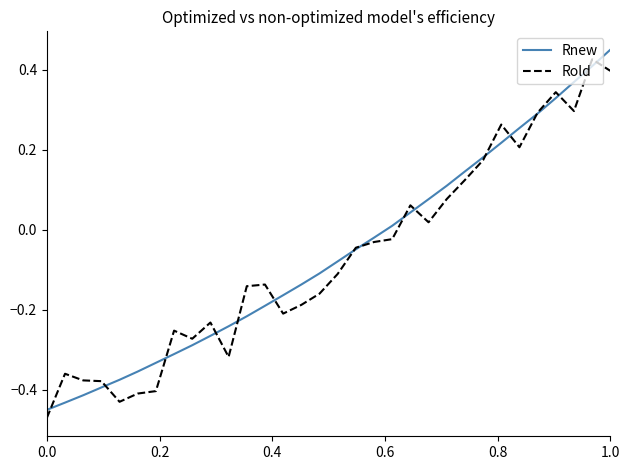

Does the chart display data point markers on the line(s)?

No